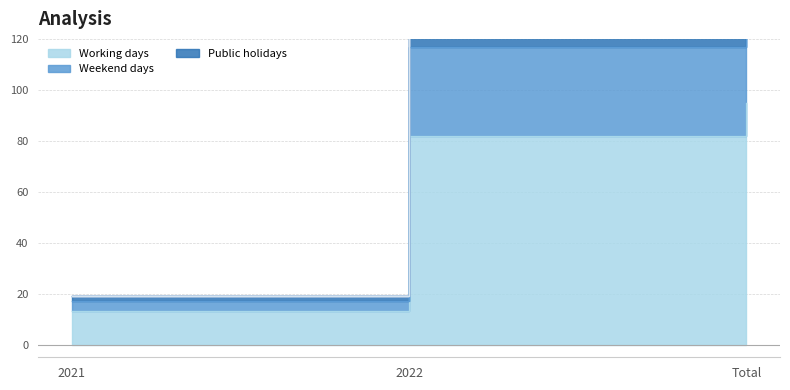

Reading left to right, list all the values displayed in this chart.

Working days: 13	82	95
Weekend days: 4	35	39
Public holidays: 2	5	7
Custom dates: 0	0	0
Work hours: 0	0	0